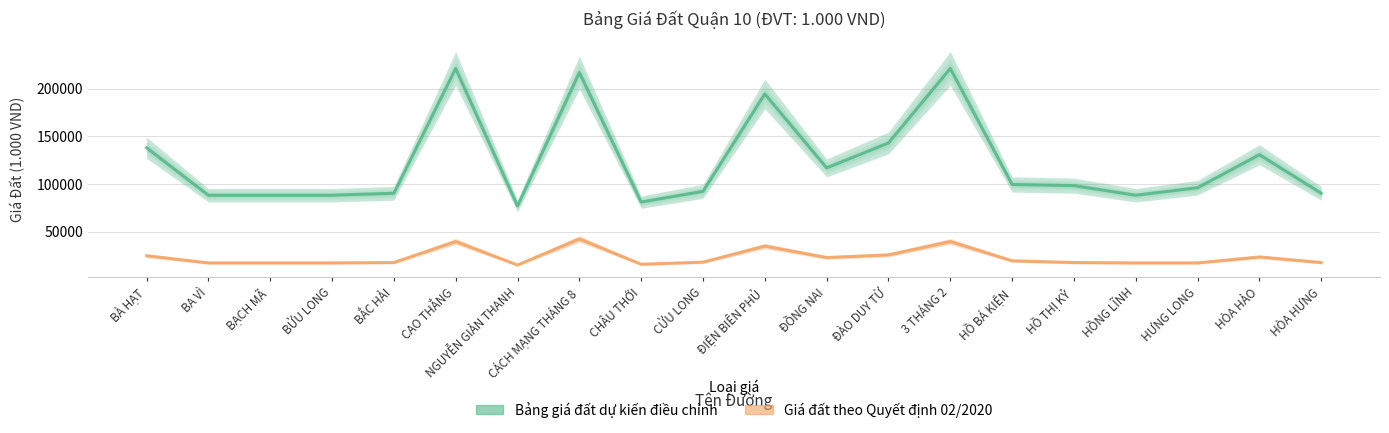

How many values in the Bảng giá đất dự kiến điều chỉnh series are below 98200?

10